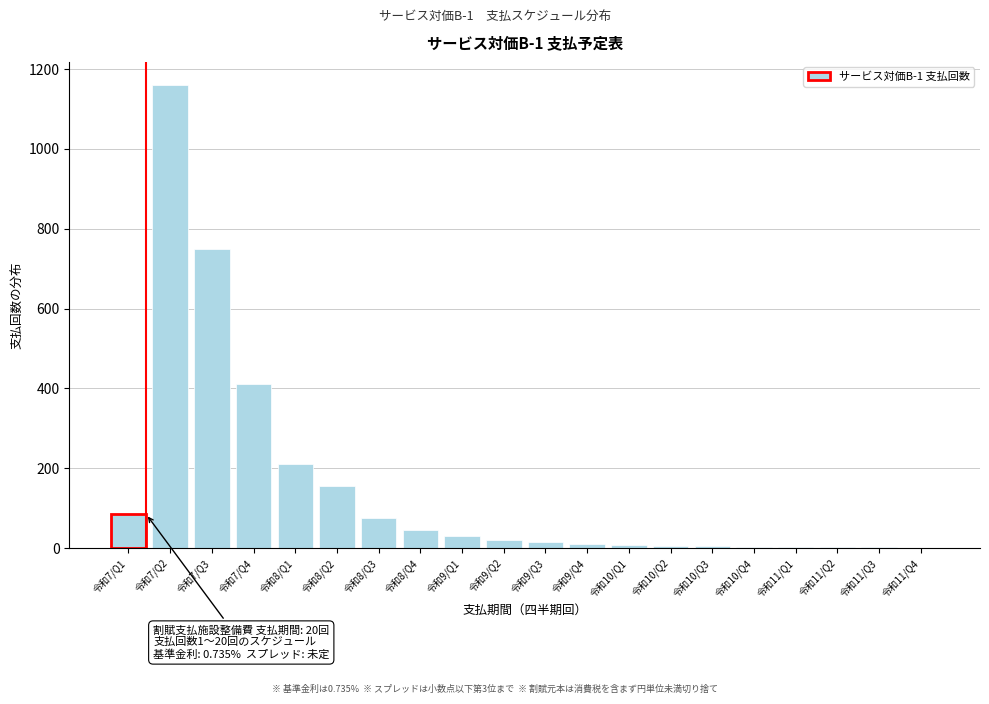

Which has a higher value, 令和7/Q2 or 令和8/Q1?

令和7/Q2